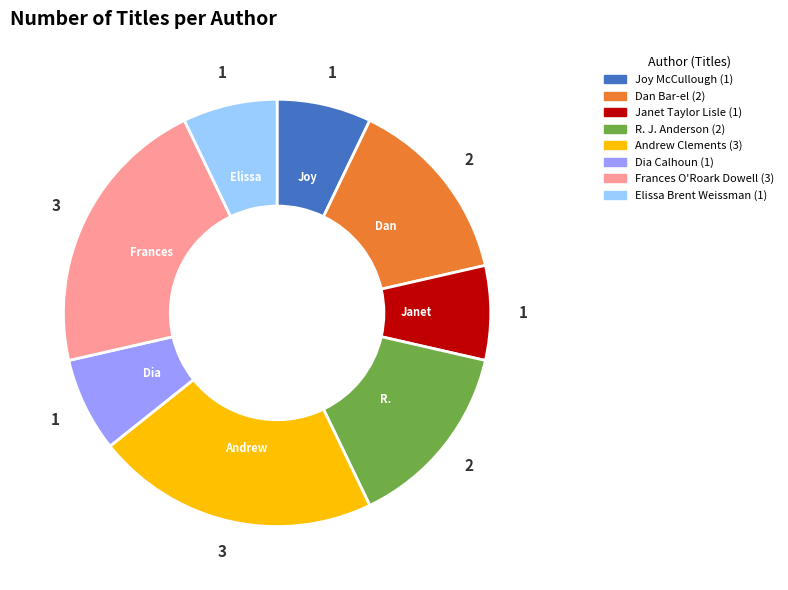

Is there a majority slice in this chart?

No